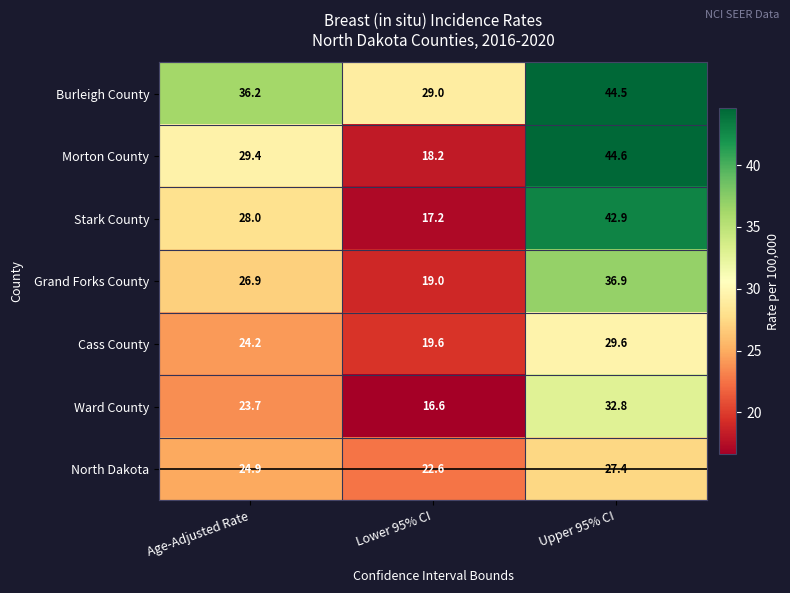

What is the smallest value displayed?

16.6